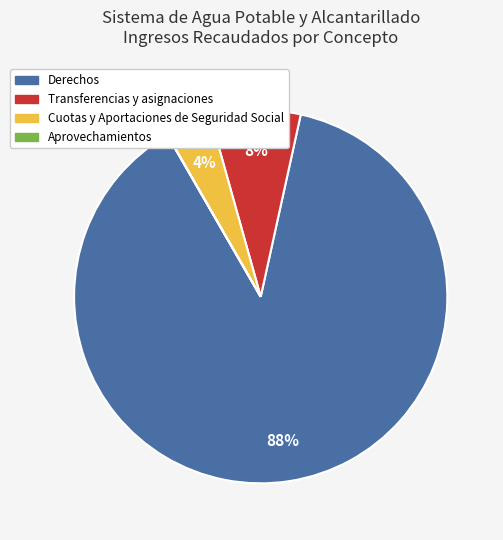

Between Derechos and Cuotas y Aportaciones de Seguridad Social, which is larger?

Derechos